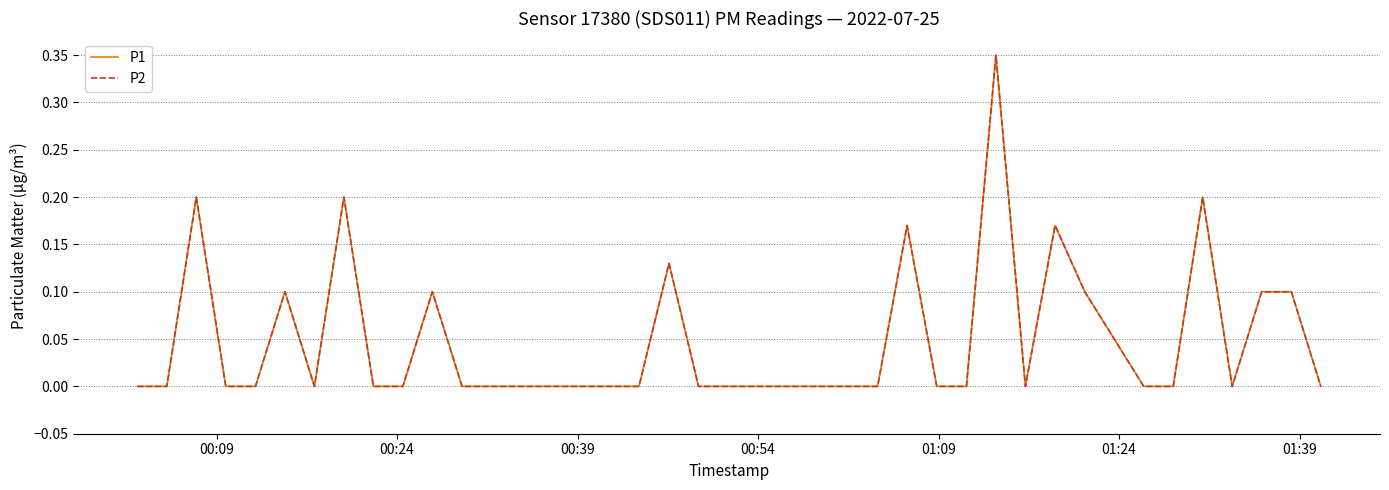

At which category does the chart reach its minimum across all series?

00:09